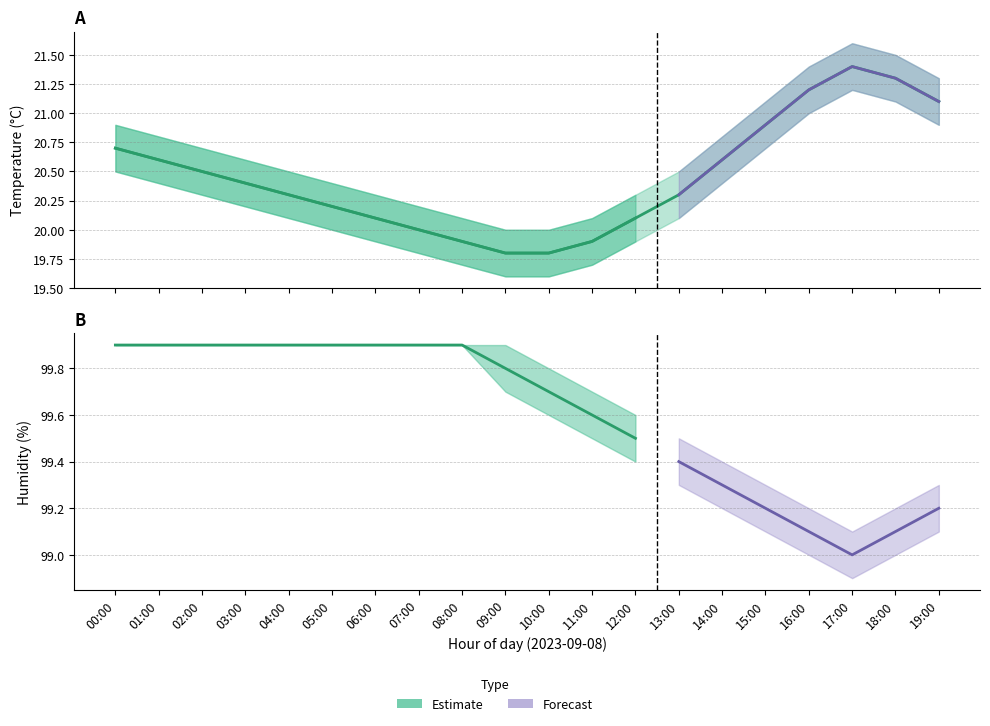

Which has a higher value, 12:00 or 14:00?

14:00